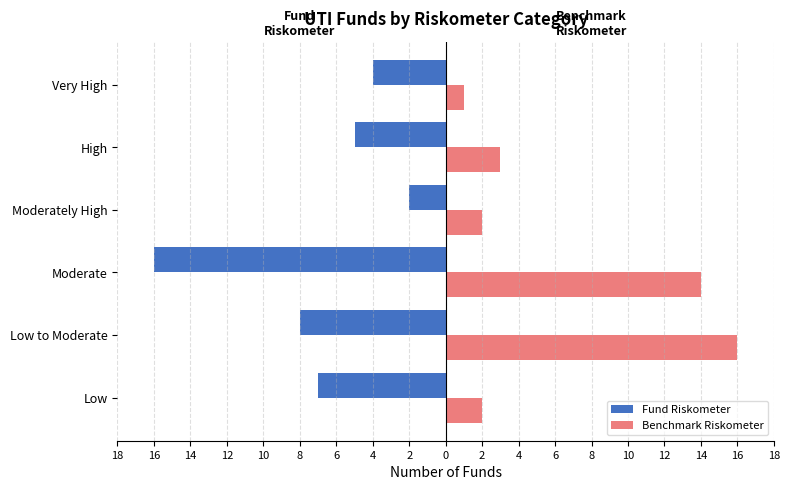

What are all the series names shown in the legend?

Fund Riskometer, Benchmark Riskometer